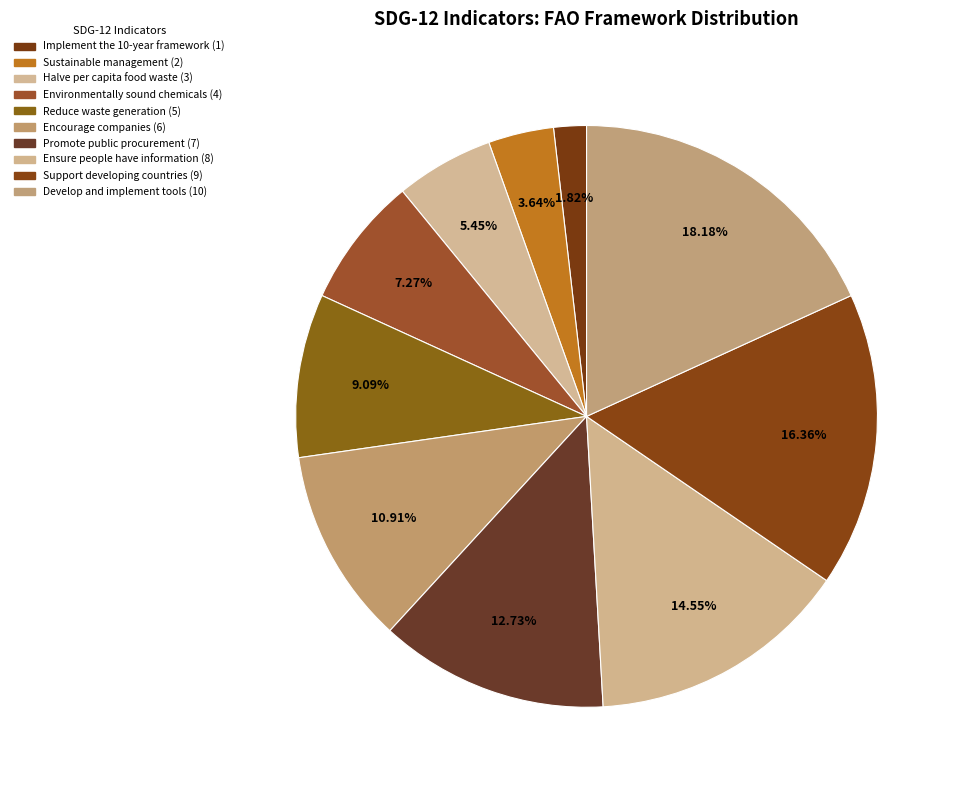

To the nearest percent, what is the average slice percentage?

10%